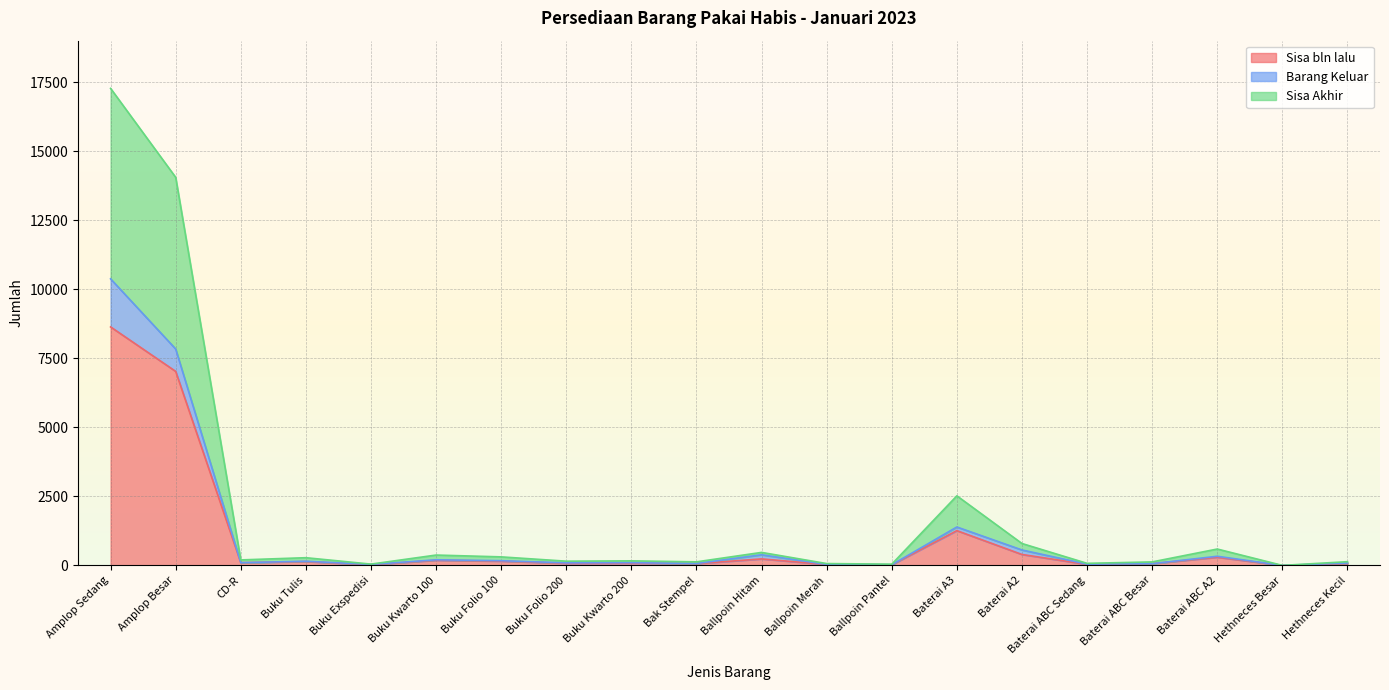

Is it true that Sisa Akhir equals 88 at Buku Kwarto 200?

False